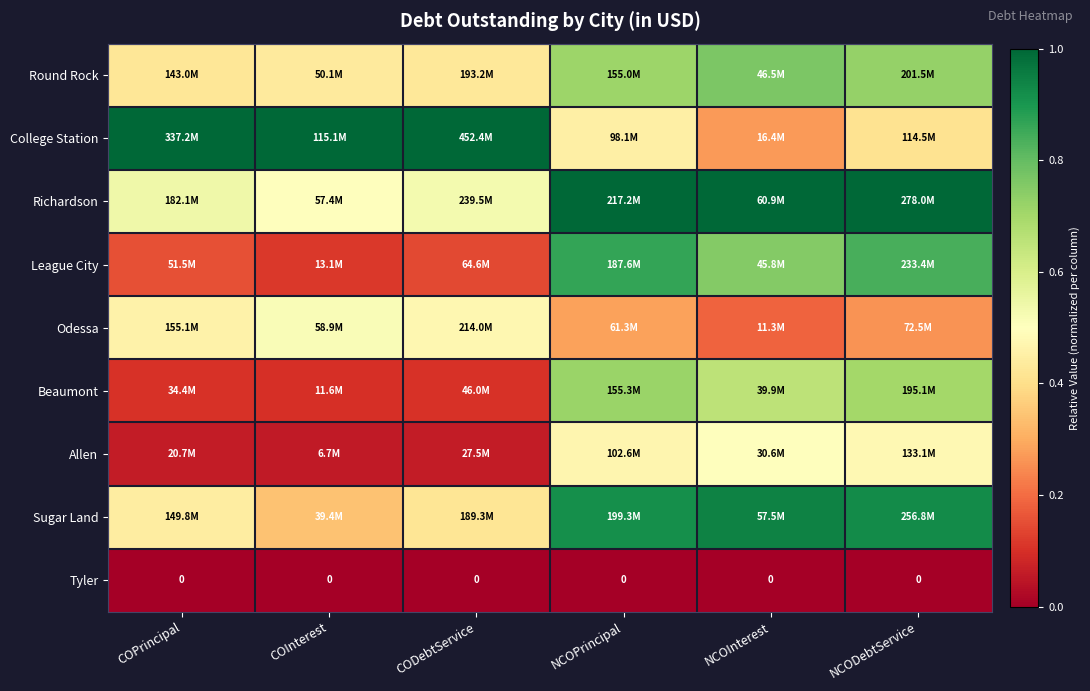

Where is College Station nearest to the value 0?

NCOInterest